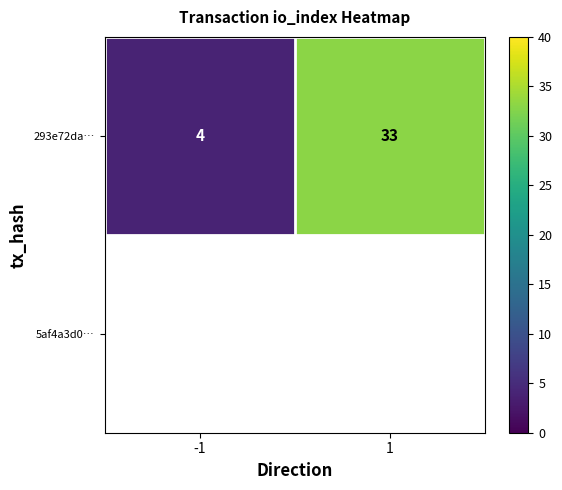

Approximately how many times larger is the value at 1 compared to -1?

8.2